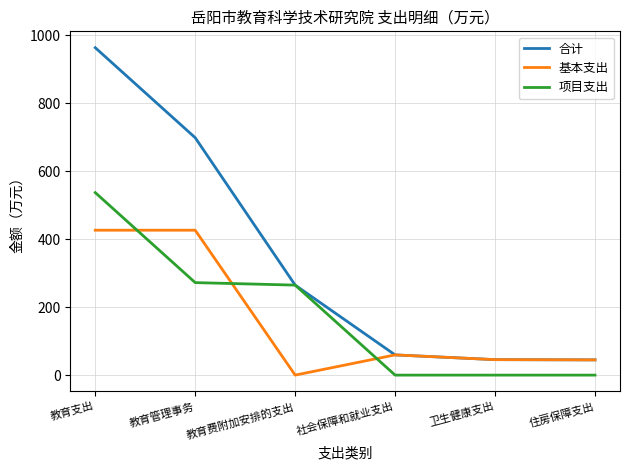

How many lines are shown in the chart?

3